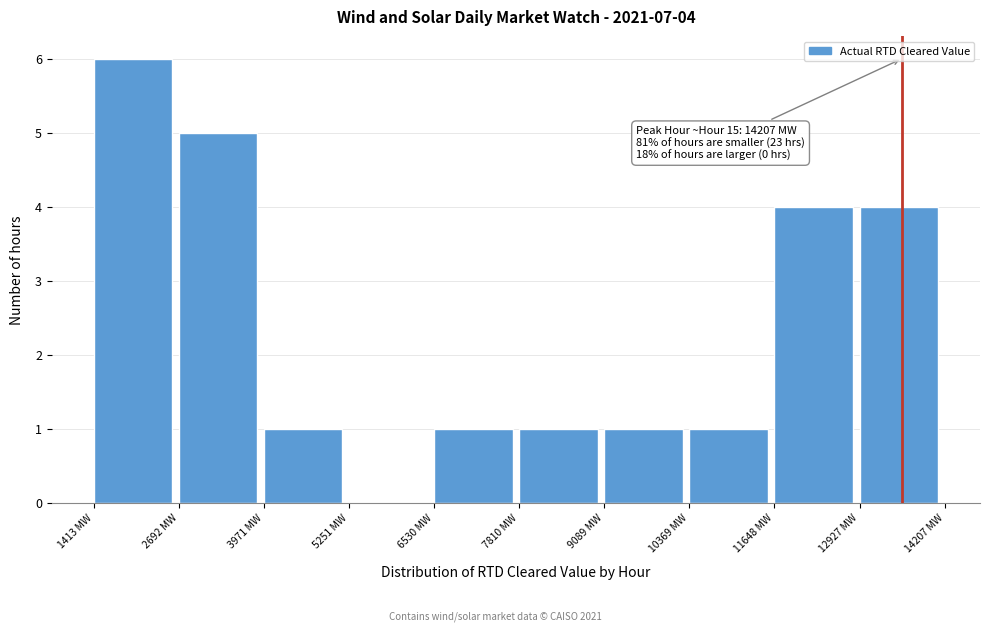

Which range on the x-axis has the tallest bar?

1400 to 2600